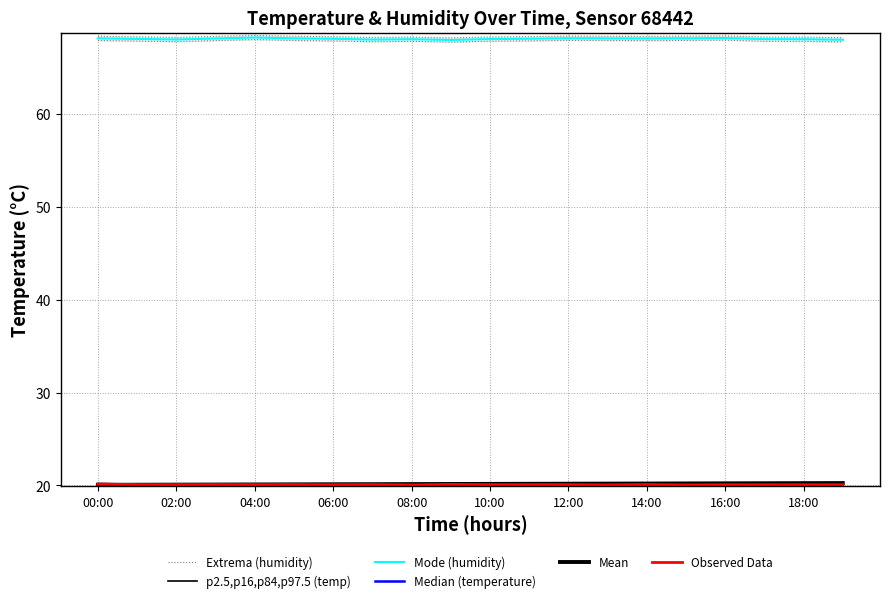

The Extrema (humidity) series shows 68.3 at 14:00. True or false?

True